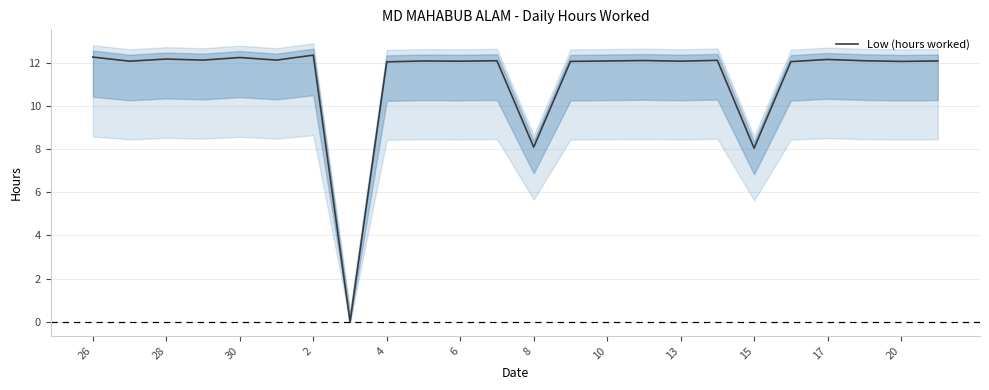

True or false: Low (hours worked) has a value of 18.0 at 26.

False